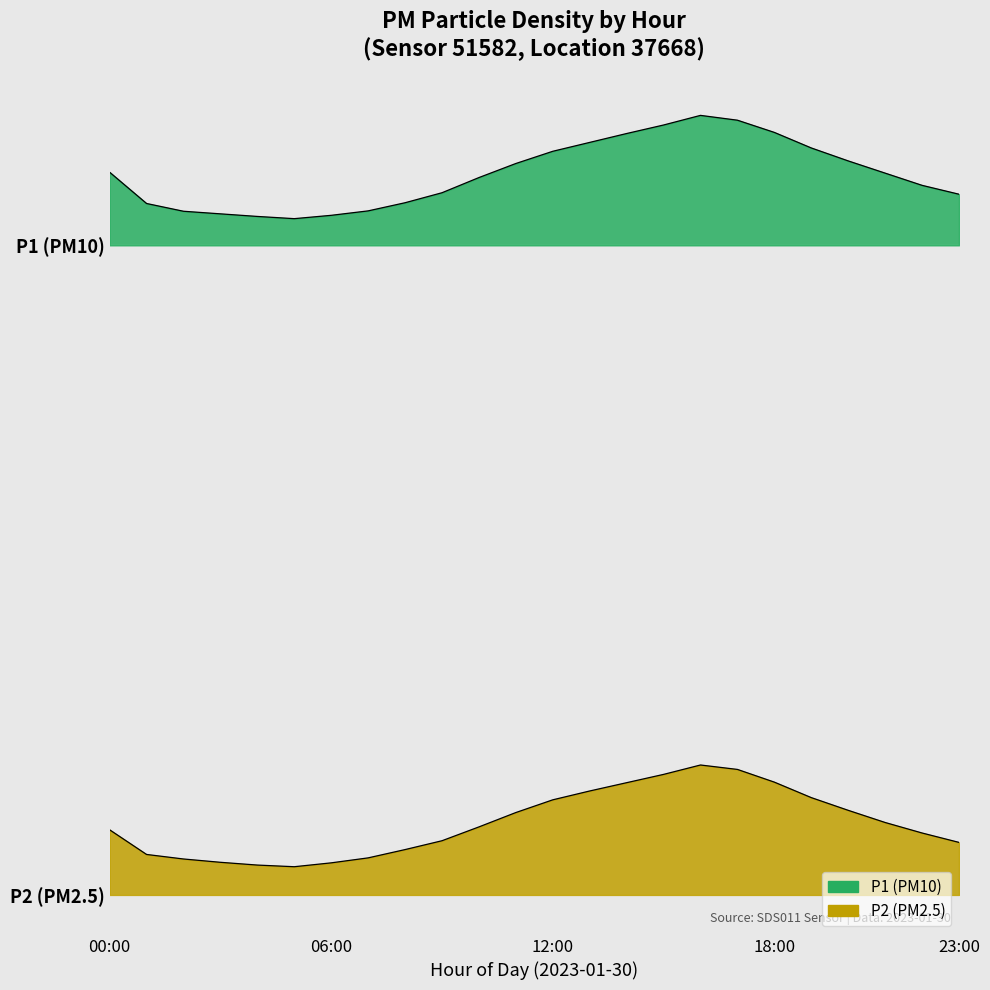

Reading left to right, transcribe all the data shown in this chart.

P1: 00:00=44.5	01:00=42.6	02:00=42.1	03:00=41.9	04:00=41.8	05:00=41.6	06:00=41.8	07:00=42.1	08:00=42.6	09:00=43.2	10:00=44.2	11:00=45.0	12:00=45.8	13:00=46.3	14:00=46.9	15:00=47.4	16:00=48.0	17:00=47.7	18:00=47.0	19:00=46.0	20:00=45.2	21:00=44.4	22:00=43.7	23:00=43.1
P2: 00:00=4.0	01:00=2.5	02:00=2.2	03:00=2.0	04:00=1.8	05:00=1.7	06:00=2.0	07:00=2.3	08:00=2.8	09:00=3.3	10:00=4.2	11:00=5.1	12:00=5.9	13:00=6.4	14:00=6.9	15:00=7.4	16:00=8.0	17:00=7.7	18:00=6.9	19:00=6.0	20:00=5.2	21:00=4.5	22:00=3.8	23:00=3.2